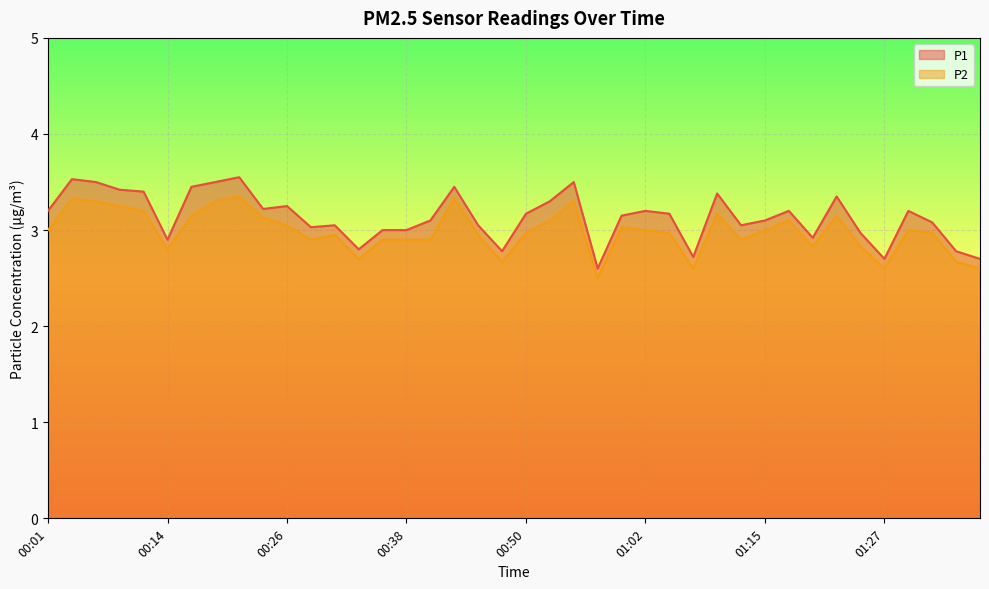

What is the maximum value for P2?

3.4